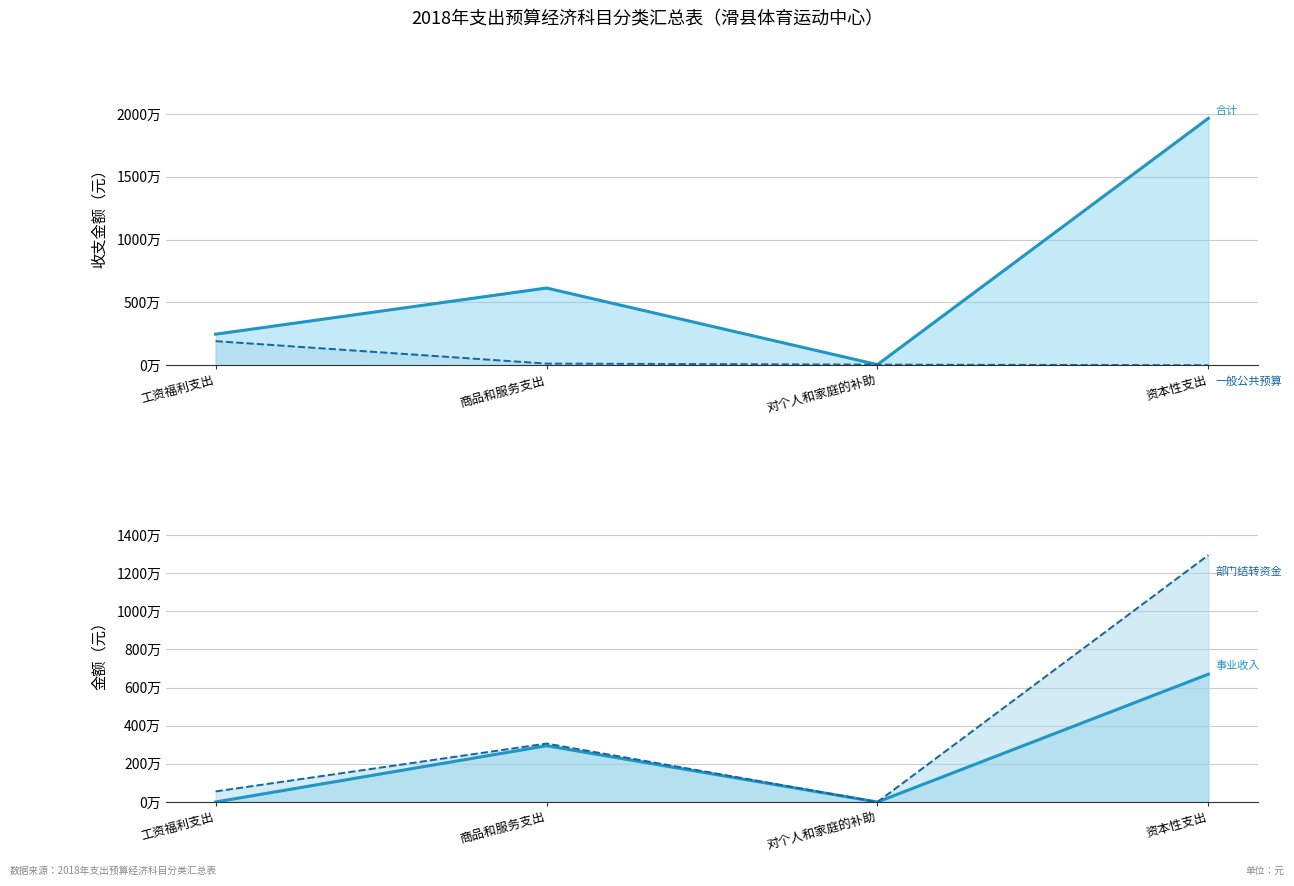

True or false: 合计_line and 事业收入_line intersect in this chart.

False